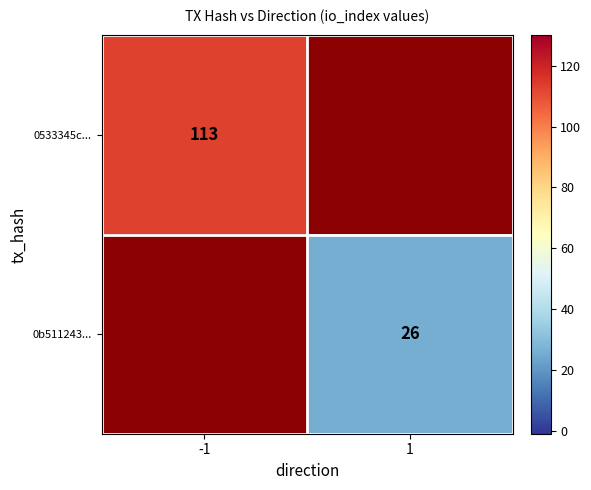

The value of 0b511243... at 1 is 16. True or false?

False